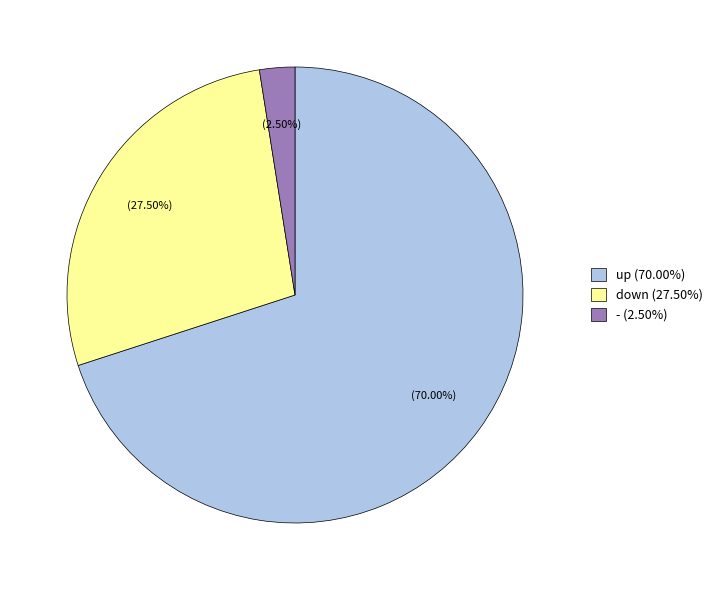

How many slices are in this pie chart?

3